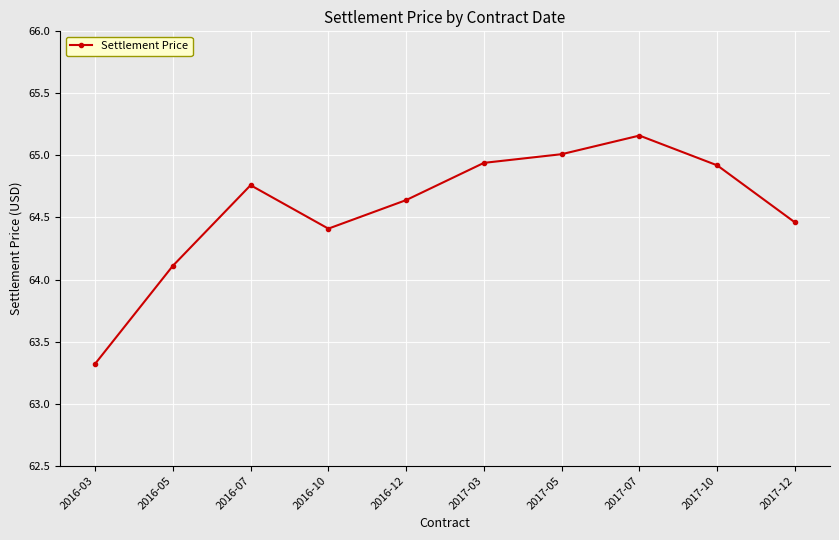

Approximately how many times larger is the value at 2017-05 compared to 2016-12?

1.0